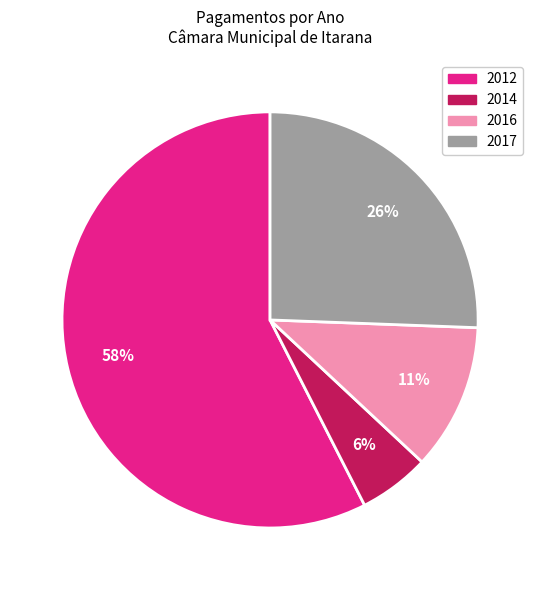

Which has a higher value, 2012 or 2016?

2012